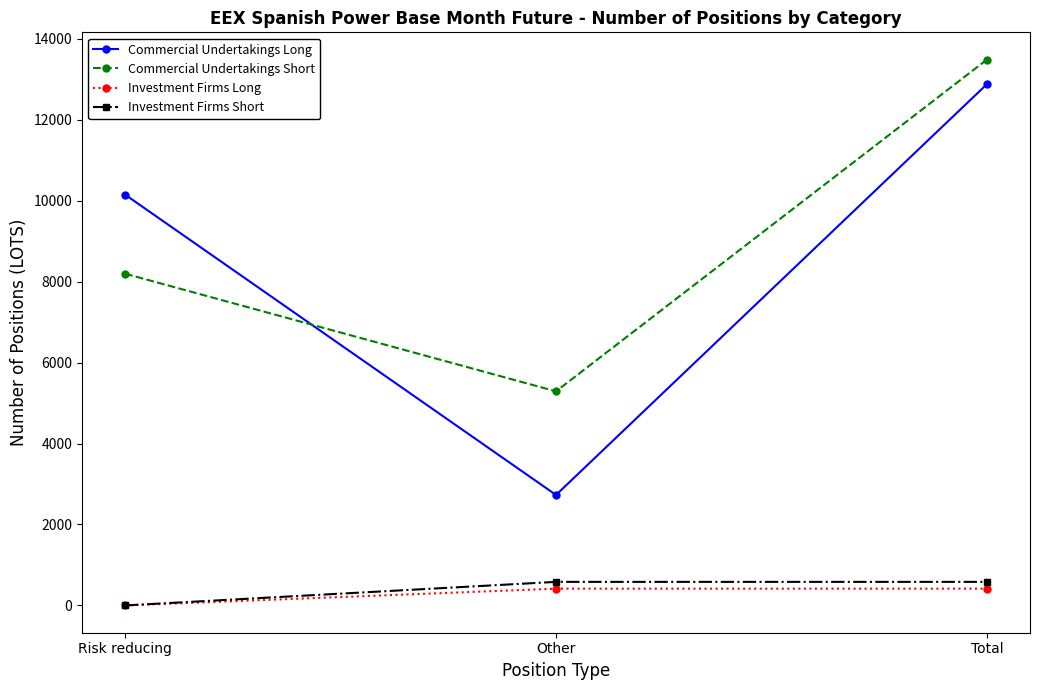

Rank the series by their maximum value, from highest to lowest.

Commercial Undertakings Short, Commercial Undertakings Long, Investment Firms Short, Investment Firms Long